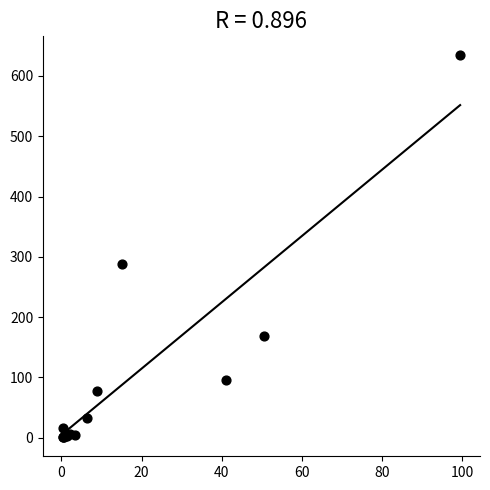

What Y value in the scatter plot is closest to 317?

288